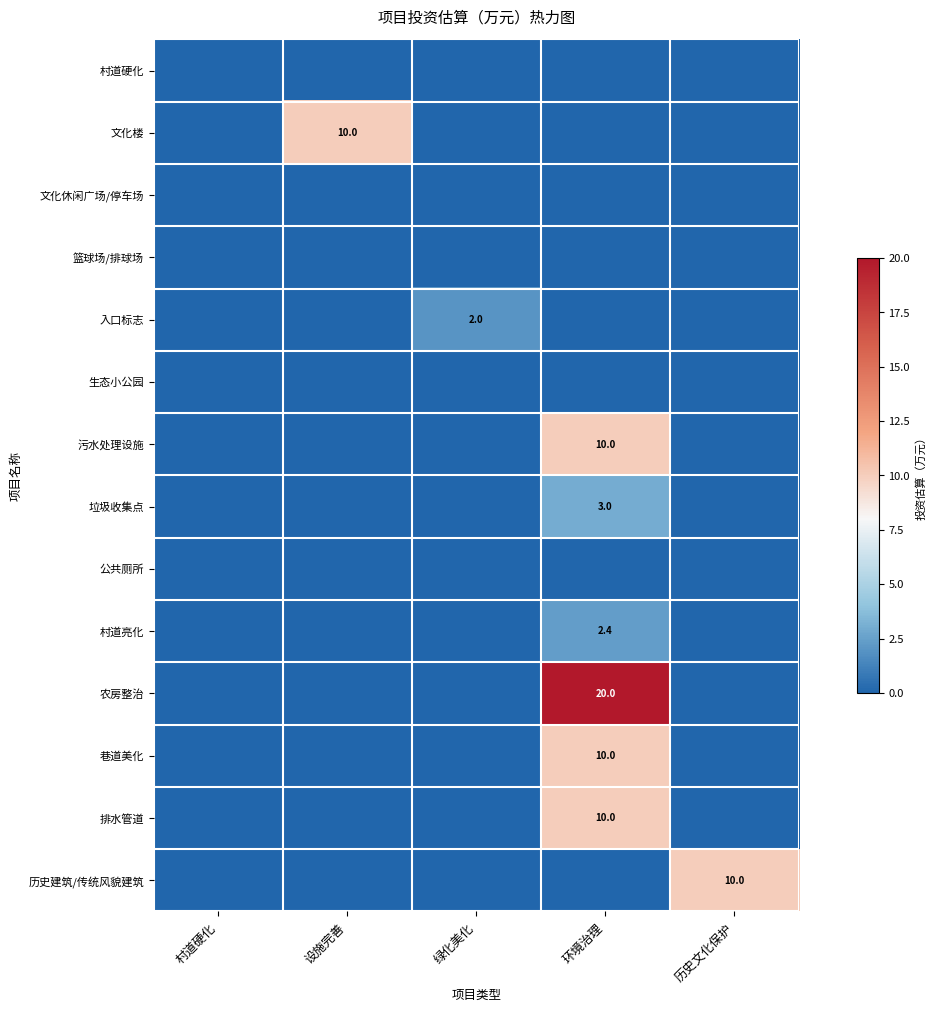

The 文化楼 series shows 10.0 at 设施完善. True or false?

True